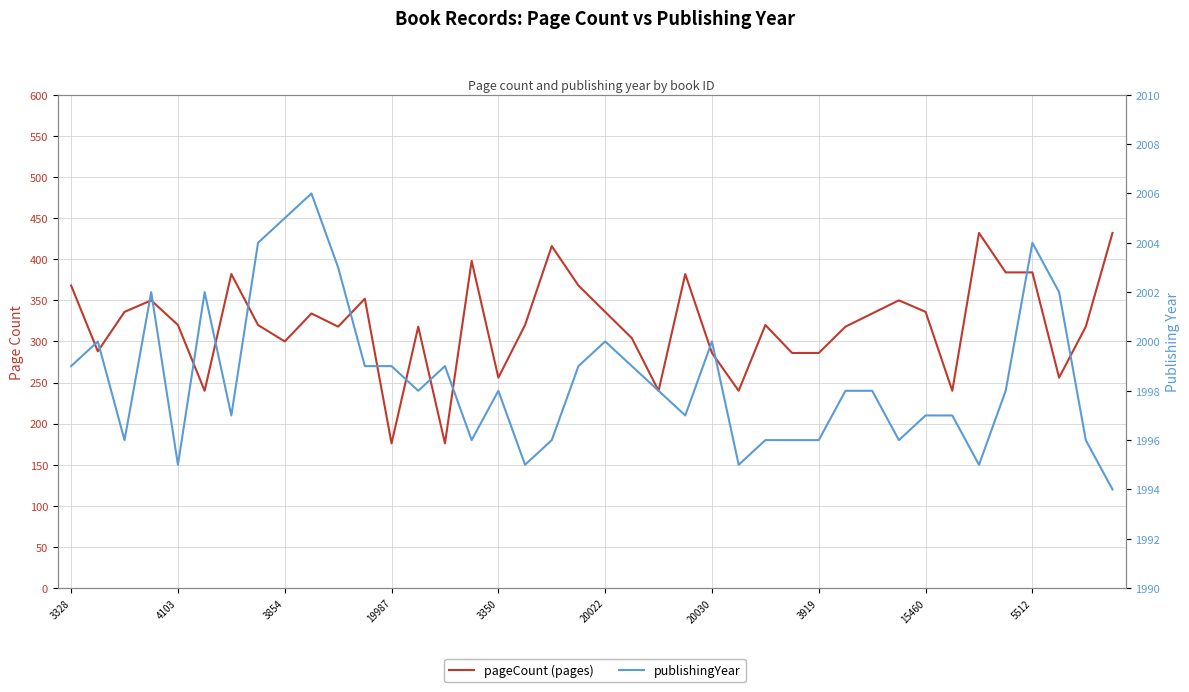

Which series has the largest total across all categories?

publishingYear